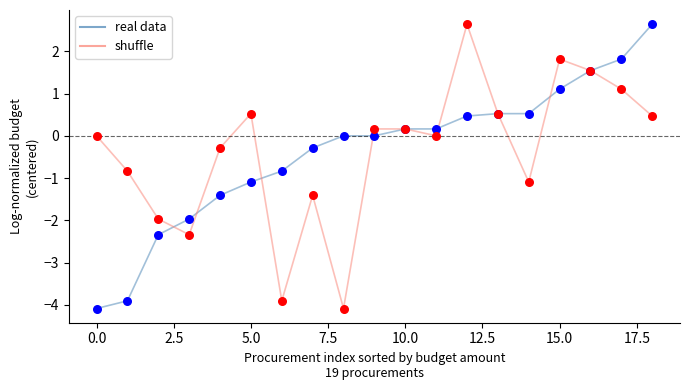

What is the greatest value displayed?

2.6